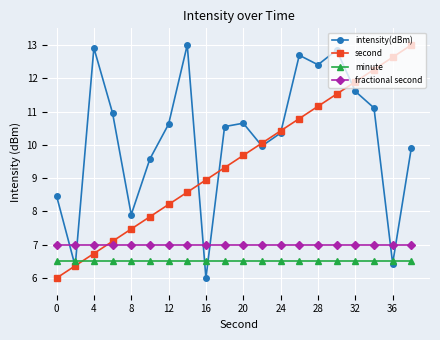

True or false: intensity(dBm) and fractional second cross at least once.

True